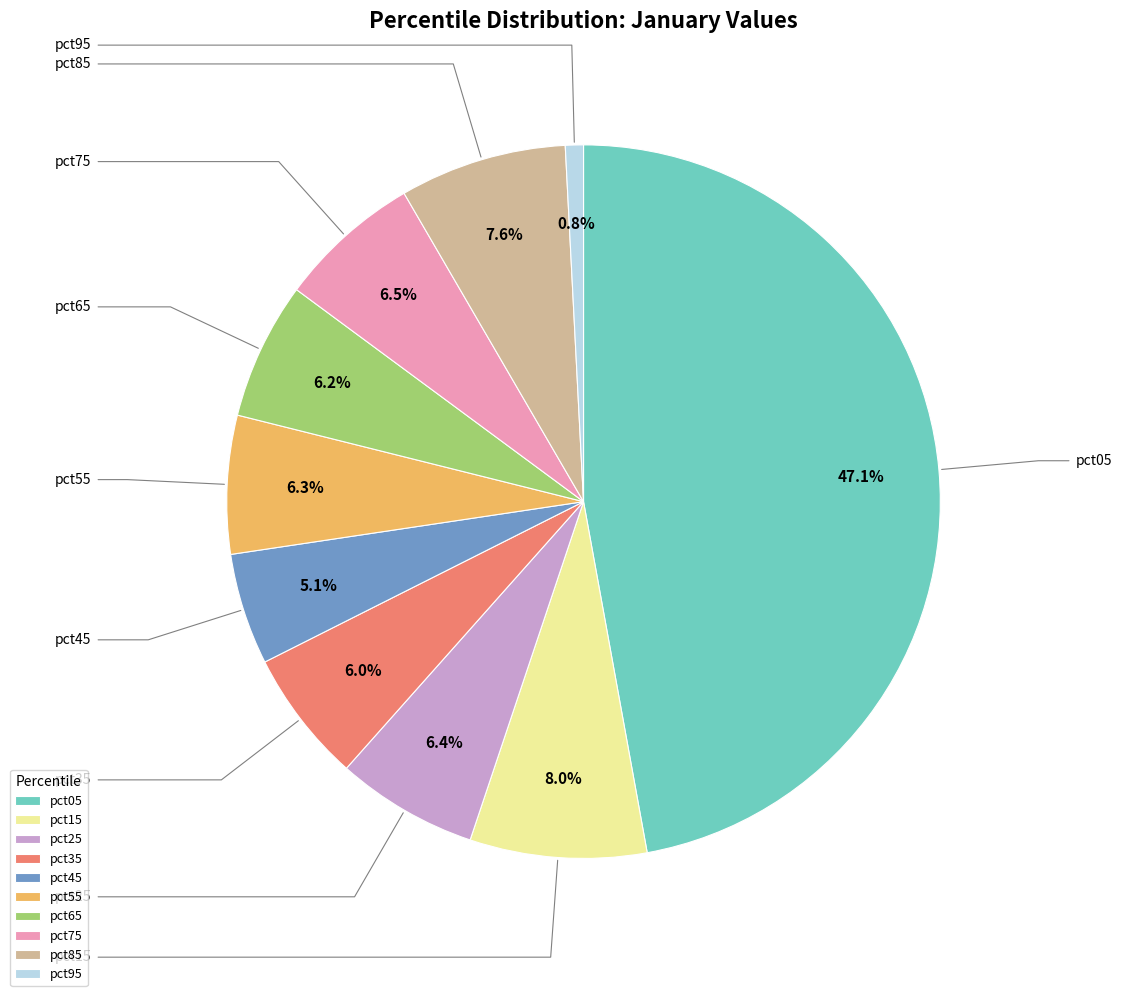

To the nearest percent, what is the combined percentage of pct15 and pct85?

16%